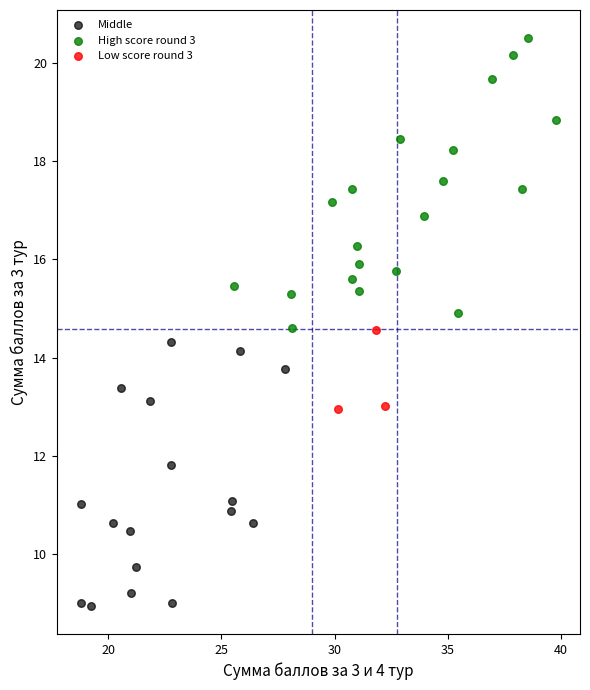

Which series reaches the minimum Y coordinate?

Middle